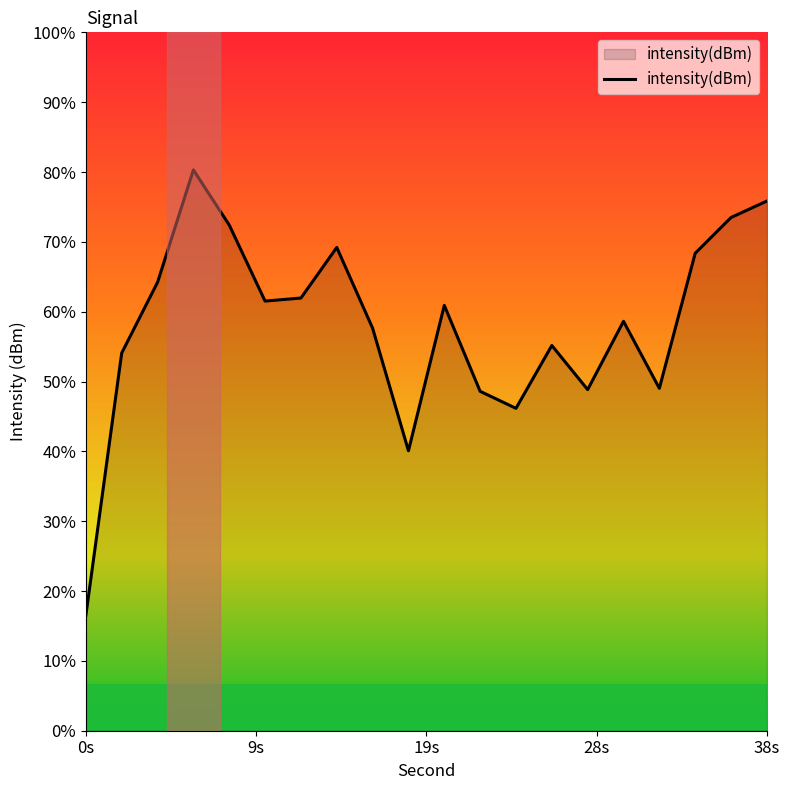

At which category does the data reach its first local peak?

6